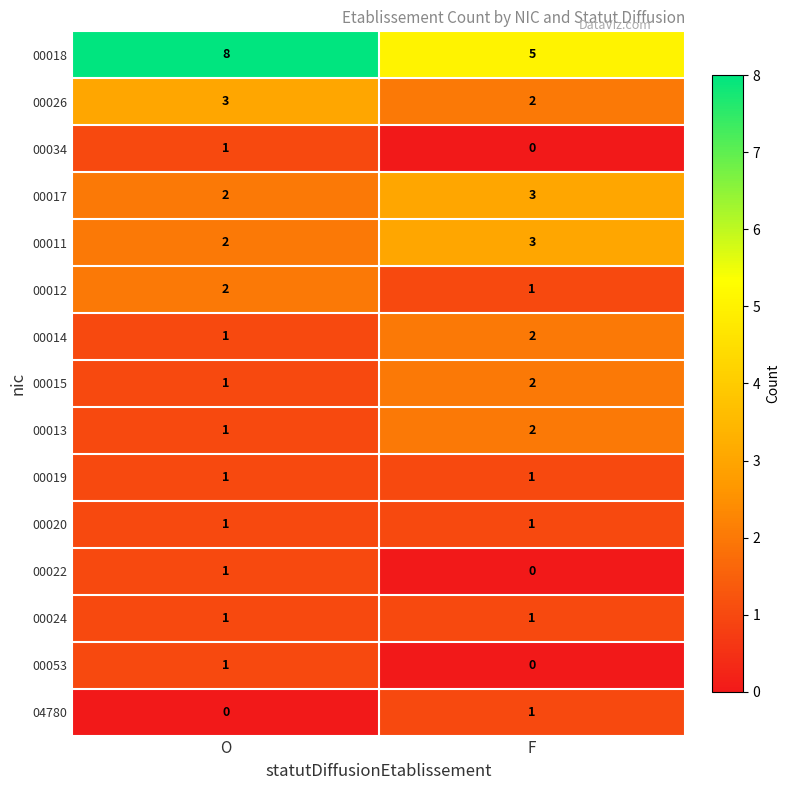

Between O and F, which series saw the biggest shift?

00018